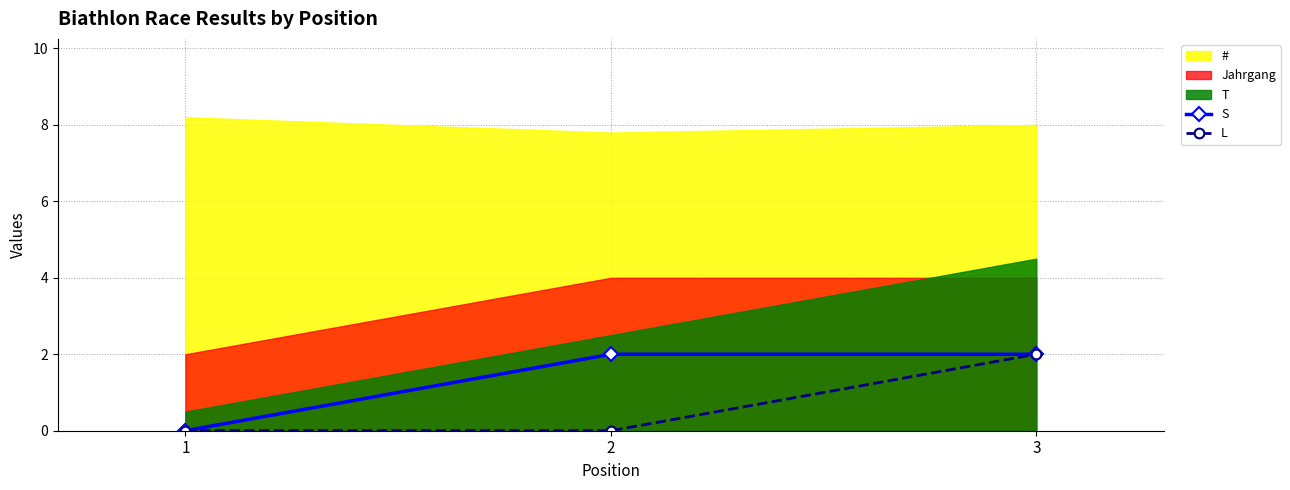

Which series has the largest total across all categories?

S